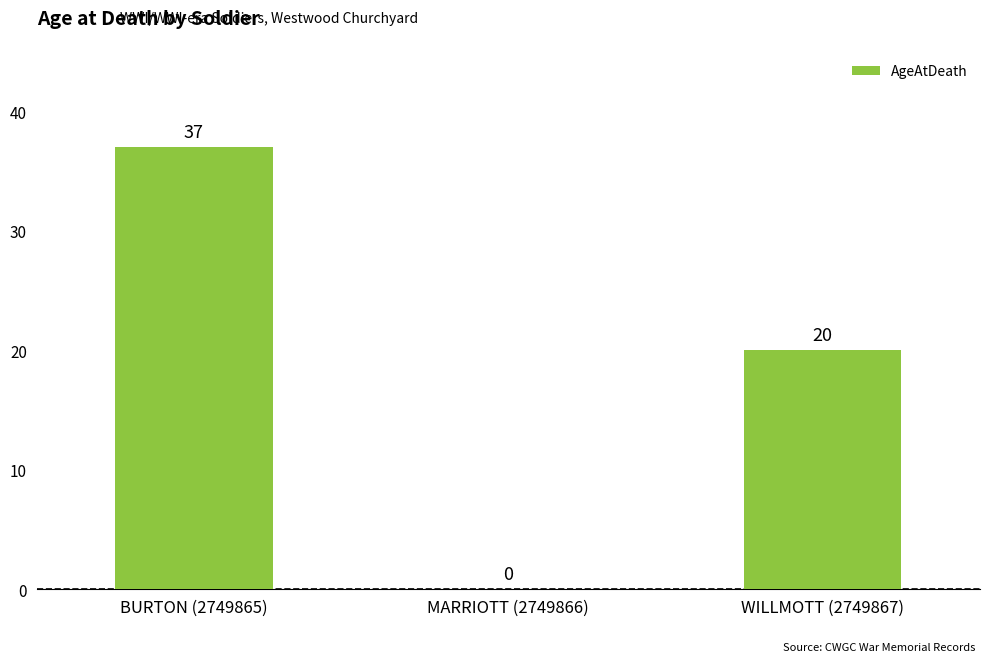

Read the value at BURTON (2749865).

37